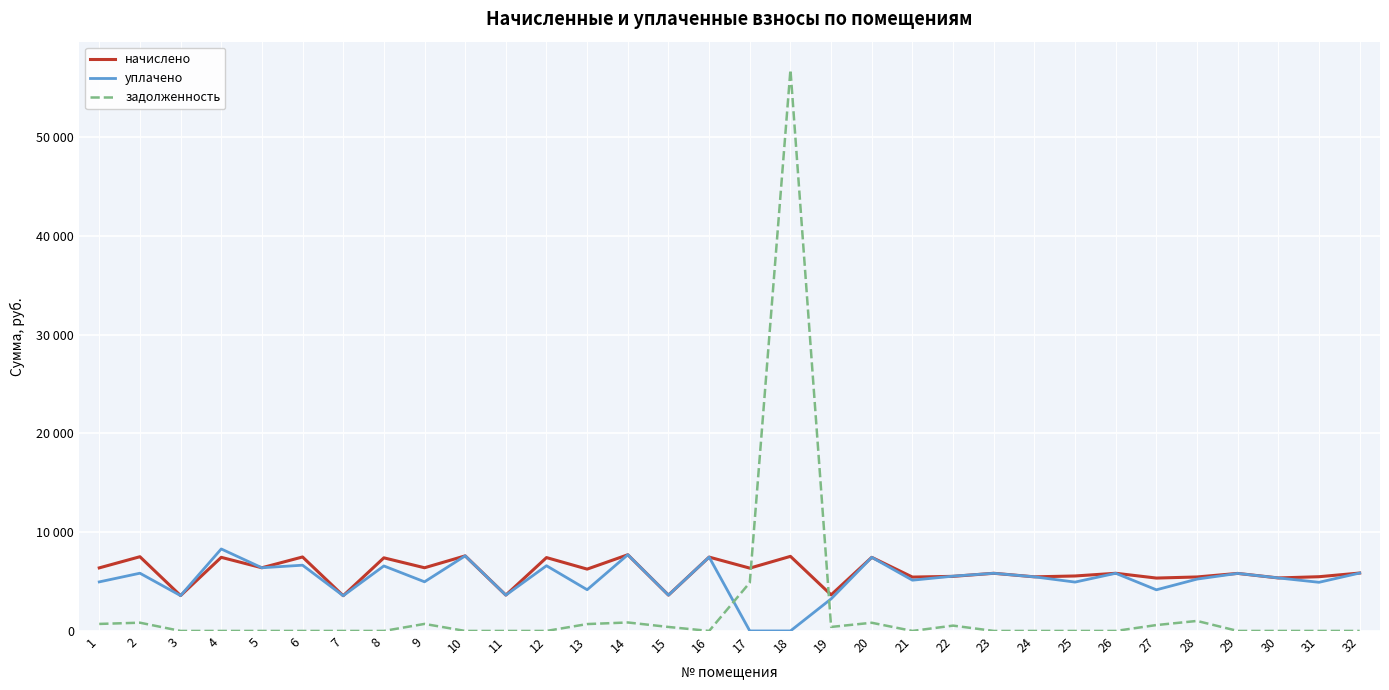

Which series has the largest range (max minus min)?

задолженность